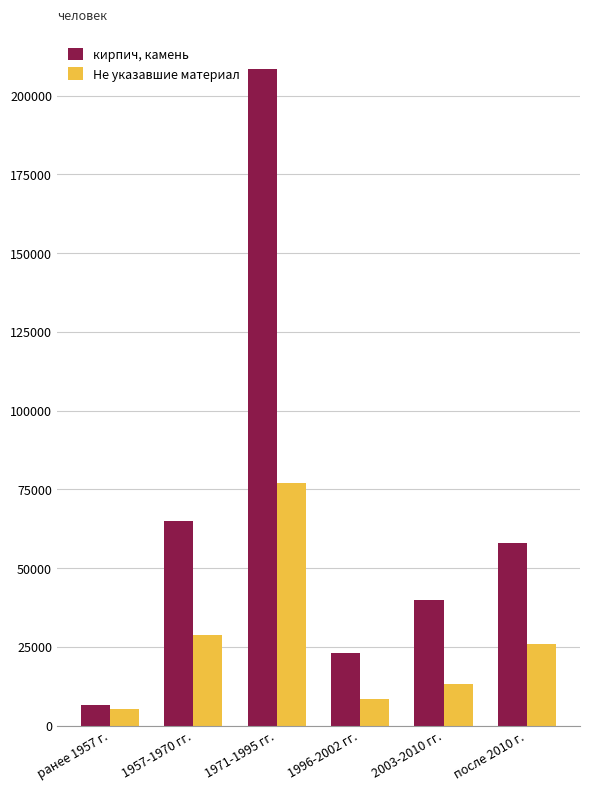

Are the bars grouped side by side (vs. stacked)?

Yes